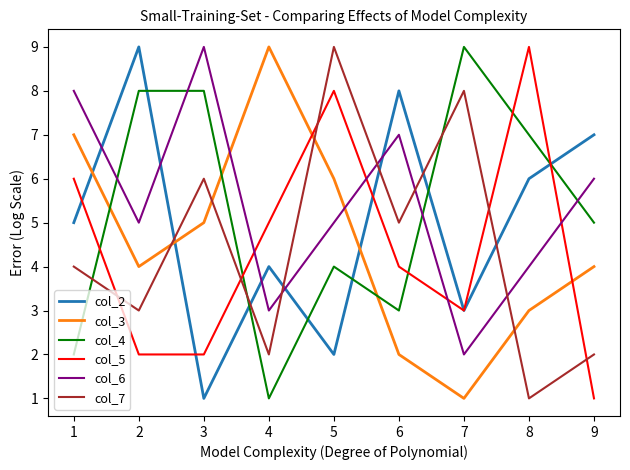

Is the value of col_7 at 3 greater than the value of col_6 at 2?

Yes